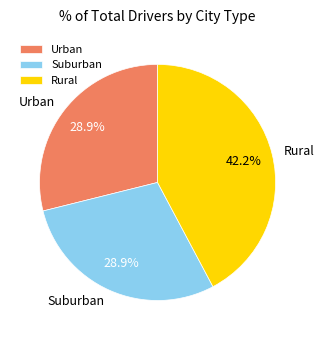

What is the largest slice in the pie chart?

Rural